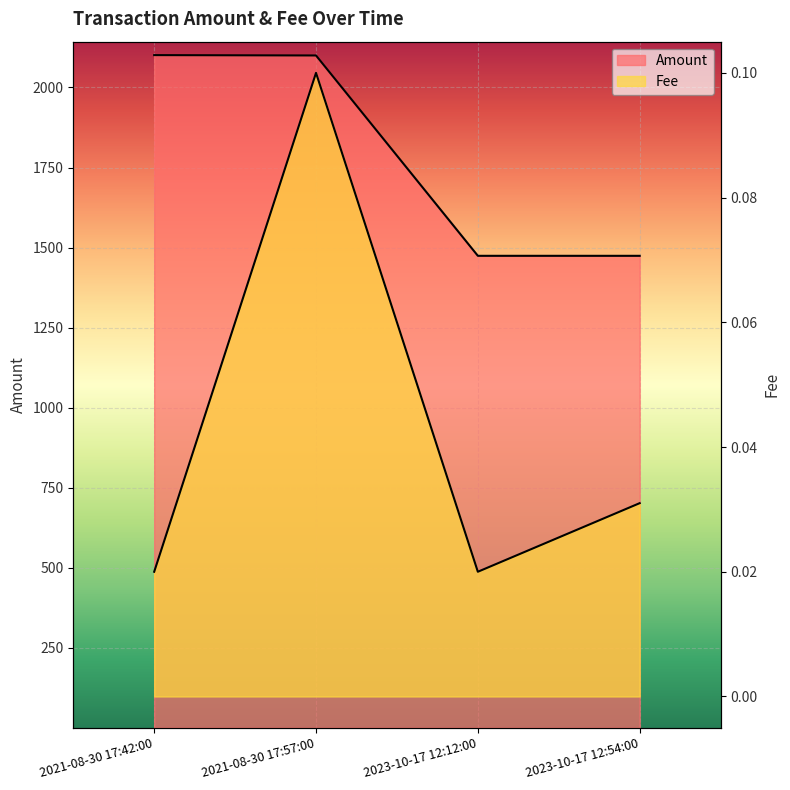

What is the change in value from 2021-08-30 17:57:00 to 2023-10-17 12:12:00?

-625.9